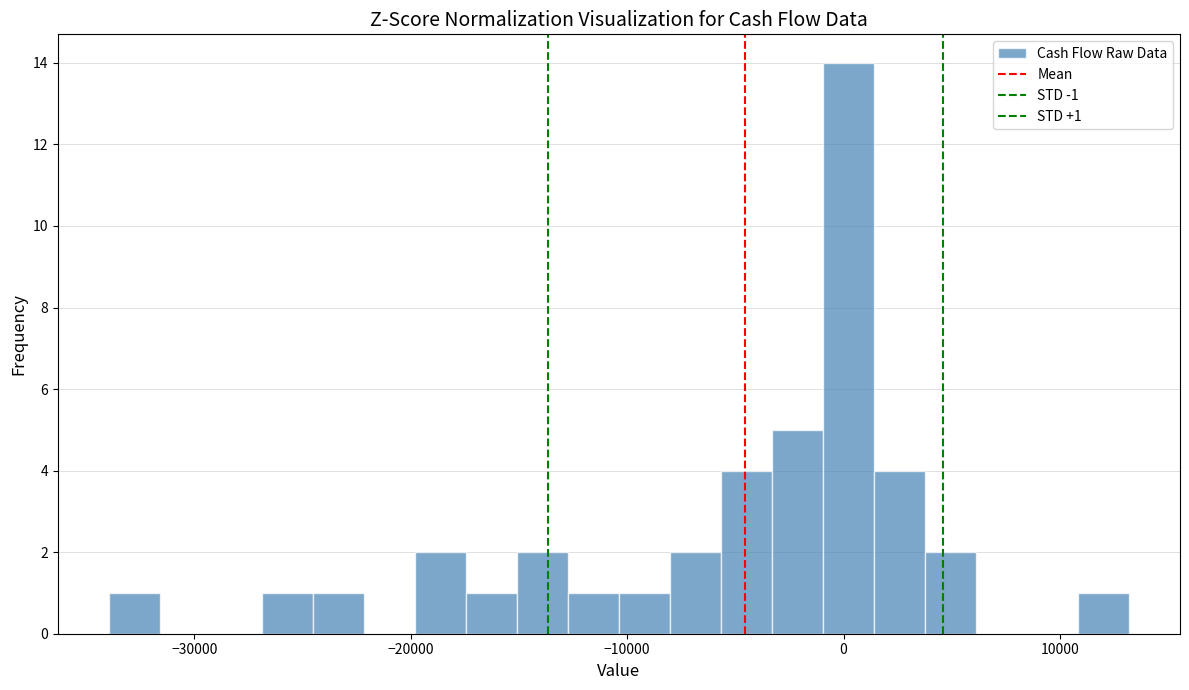

Read against the x-axis, roughly where is the centre of the tallest bar?

0